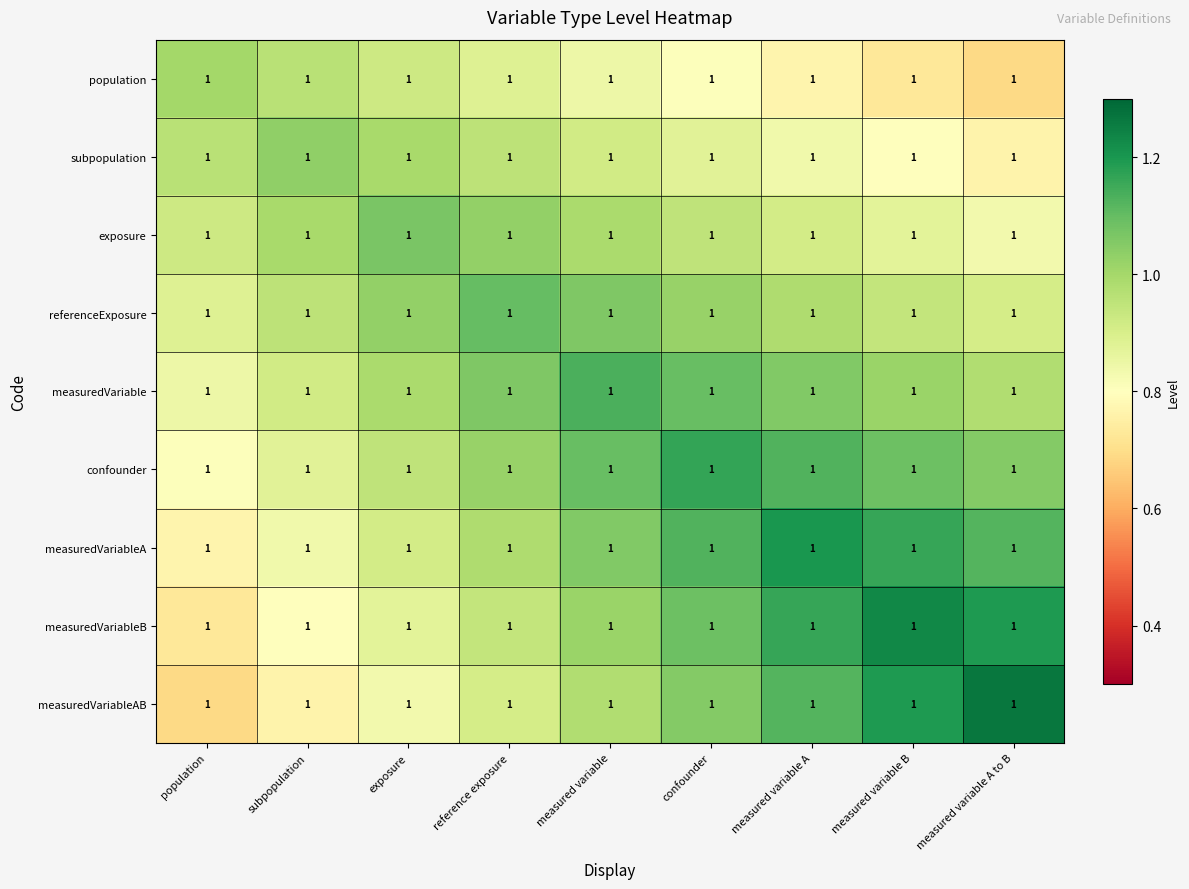

Which series has the largest total across all categories?

confounder